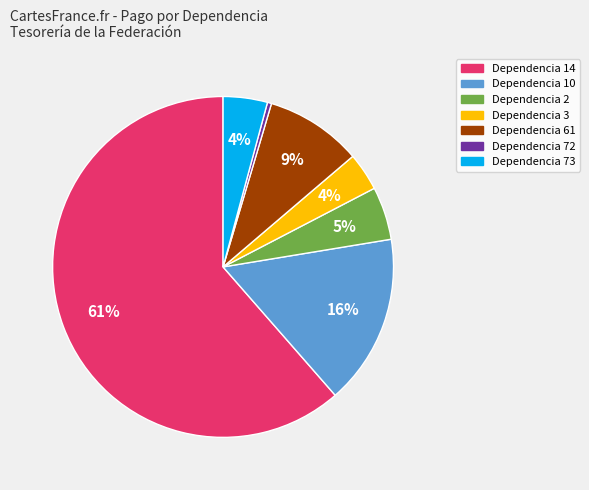

Which has a higher value, Dependencia 61 or Dependencia 10?

Dependencia 10